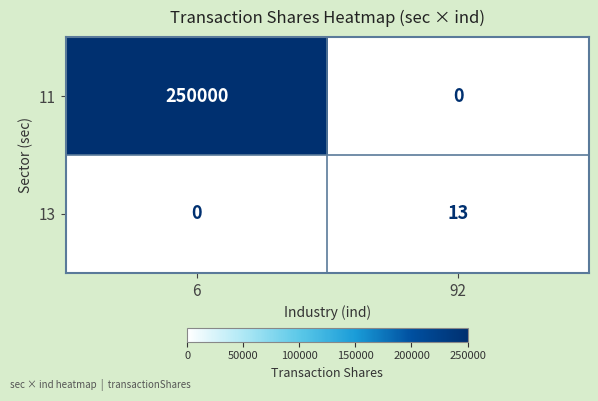

What is the sum of the 11 values at 6 and 92?

250000